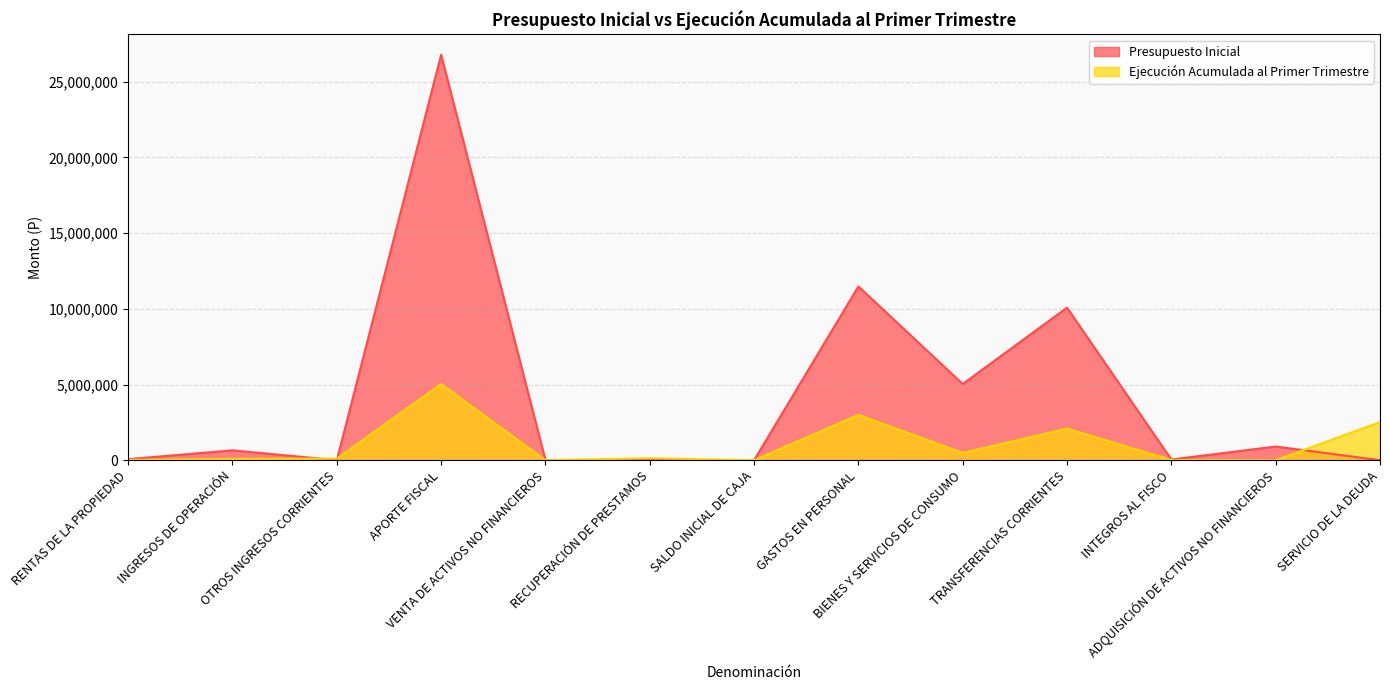

Does the chart have visible grid lines?

Yes